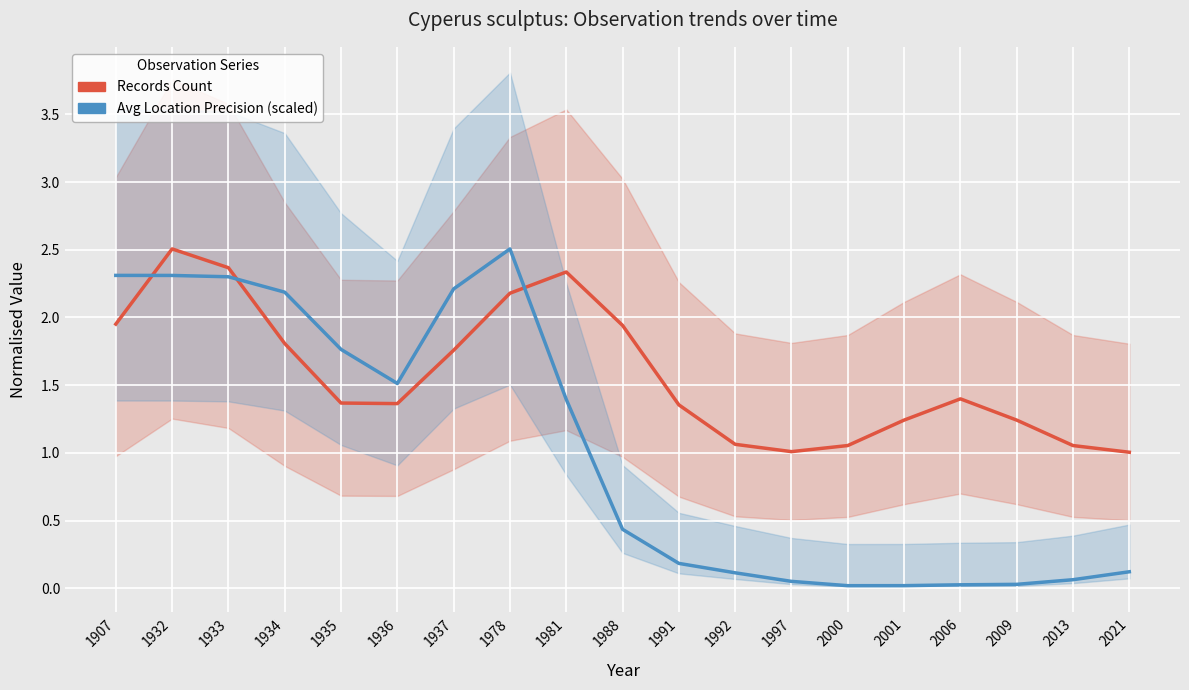

Between which two adjacent categories do Avg Location Precision (scaled) and Records Count first intersect?

1907 and 1932